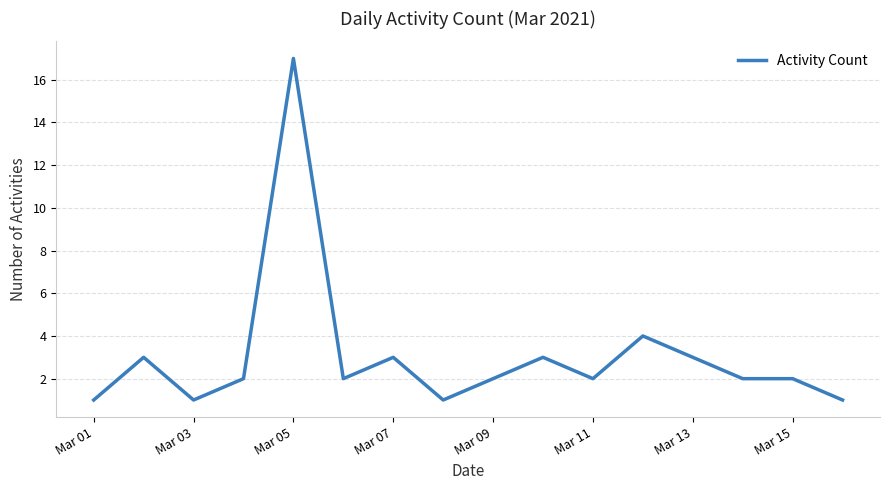

True or false: there are more than 0 points higher than both neighbors.

True